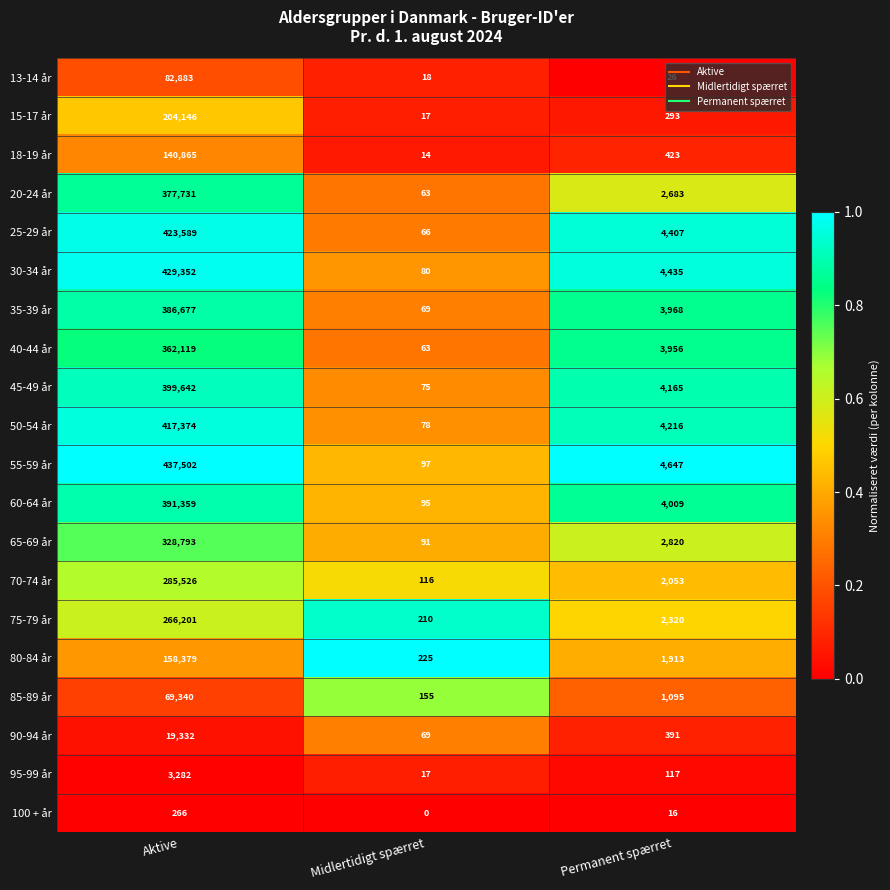

The 20-24 år series shows 2683 at Permanent spærret. True or false?

True